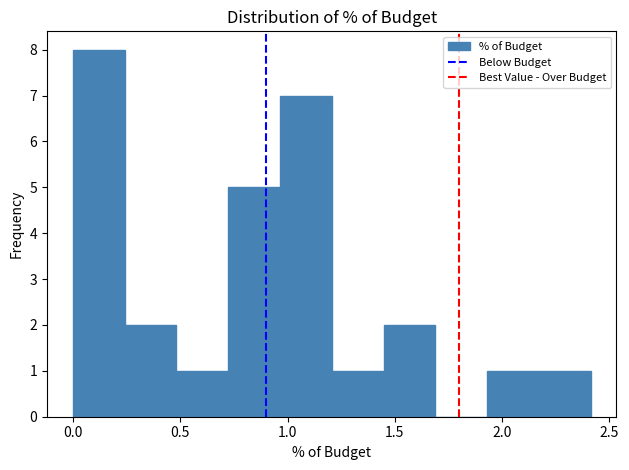

Reading left to right, transcribe this chart: for each bar, give the range it covers on the x-axis and its height. Neither the bar edges nor the heights are printed on the chart, so give them approximately, as read against the axes.

0.00 to 0.25: 8
0.25 to 0.50: 2
0.50 to 0.70: 1
0.70 to 0.95: 5
0.95 to 1.20: 7
1.20 to 1.45: 1
1.45 to 1.70: 2
1.70 to 1.95: 0
1.95 to 2.15: 1
2.15 to 2.40: 1